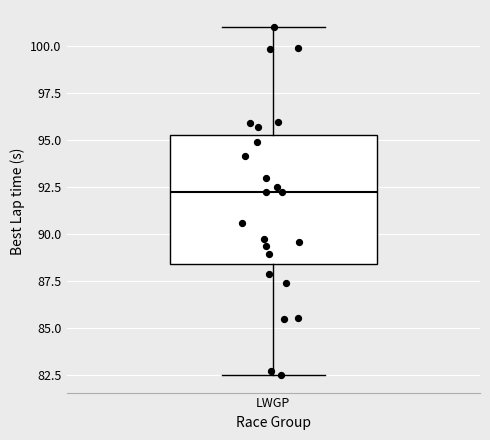

Transcribe this box plot: give where the median line is, the range the box spans, and where the two whiskers end, as read against the y-axis. The values are not printed on the chart, so give them approximately, as read against the axis.

median 92.0, box 88.5 to 95.5, whiskers 82.5 to 101.0